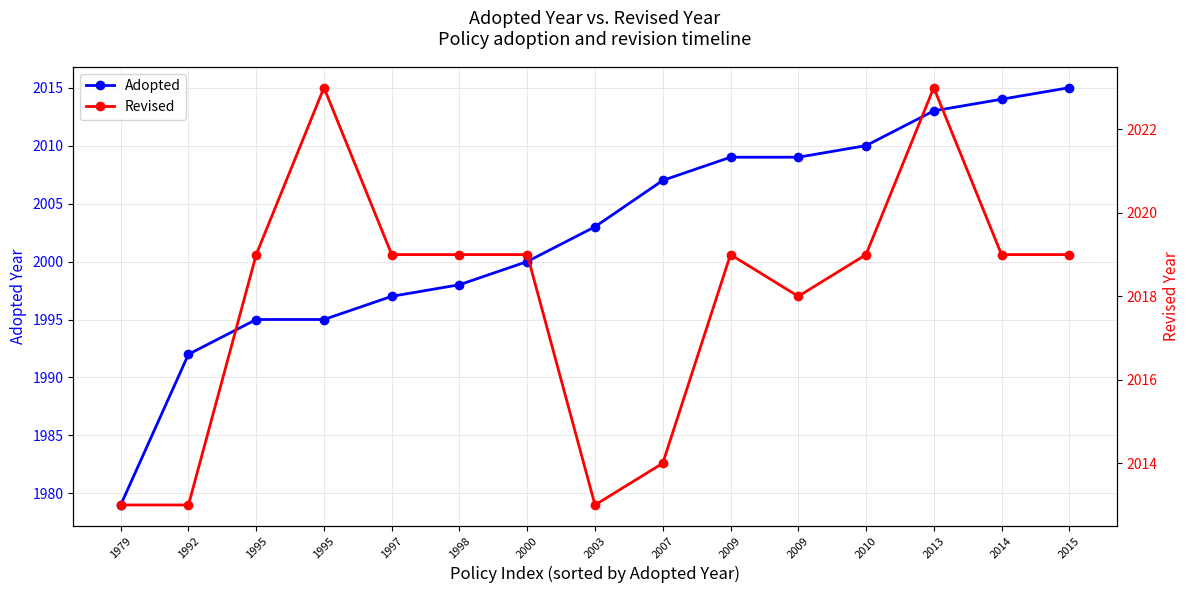

Where is Revised nearest to the value 2018?

2009